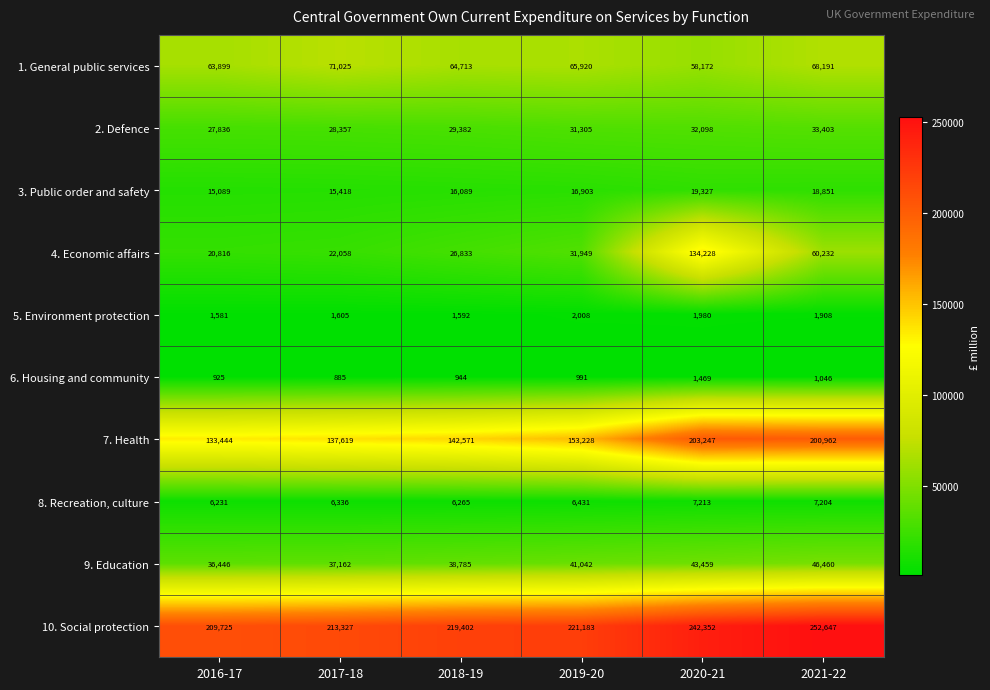

At which category is the sum across all series the highest?

2020-21